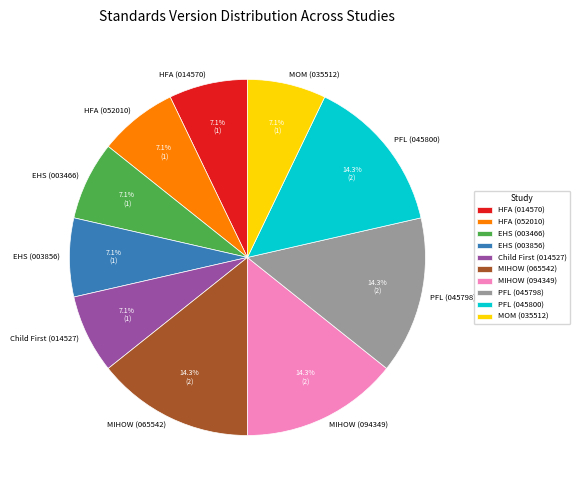

Is there any slice that represents more than half of the pie?

No